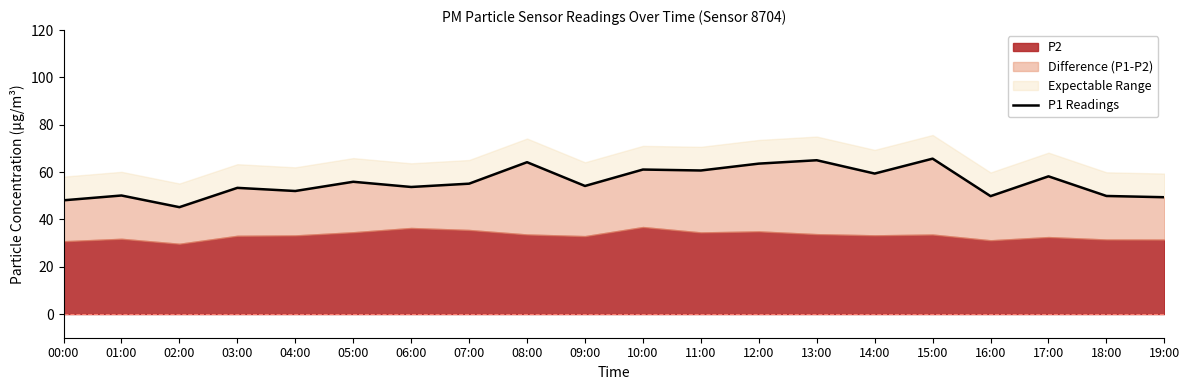

The chart shows a value of 108.9 at 11:00. True or false?

False